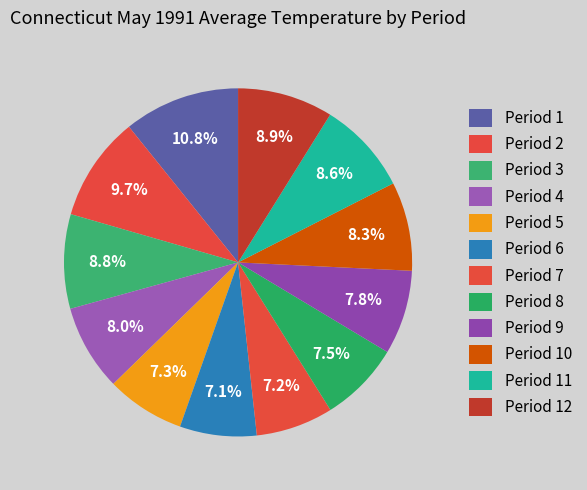

Which slice is the smallest?

Period 6